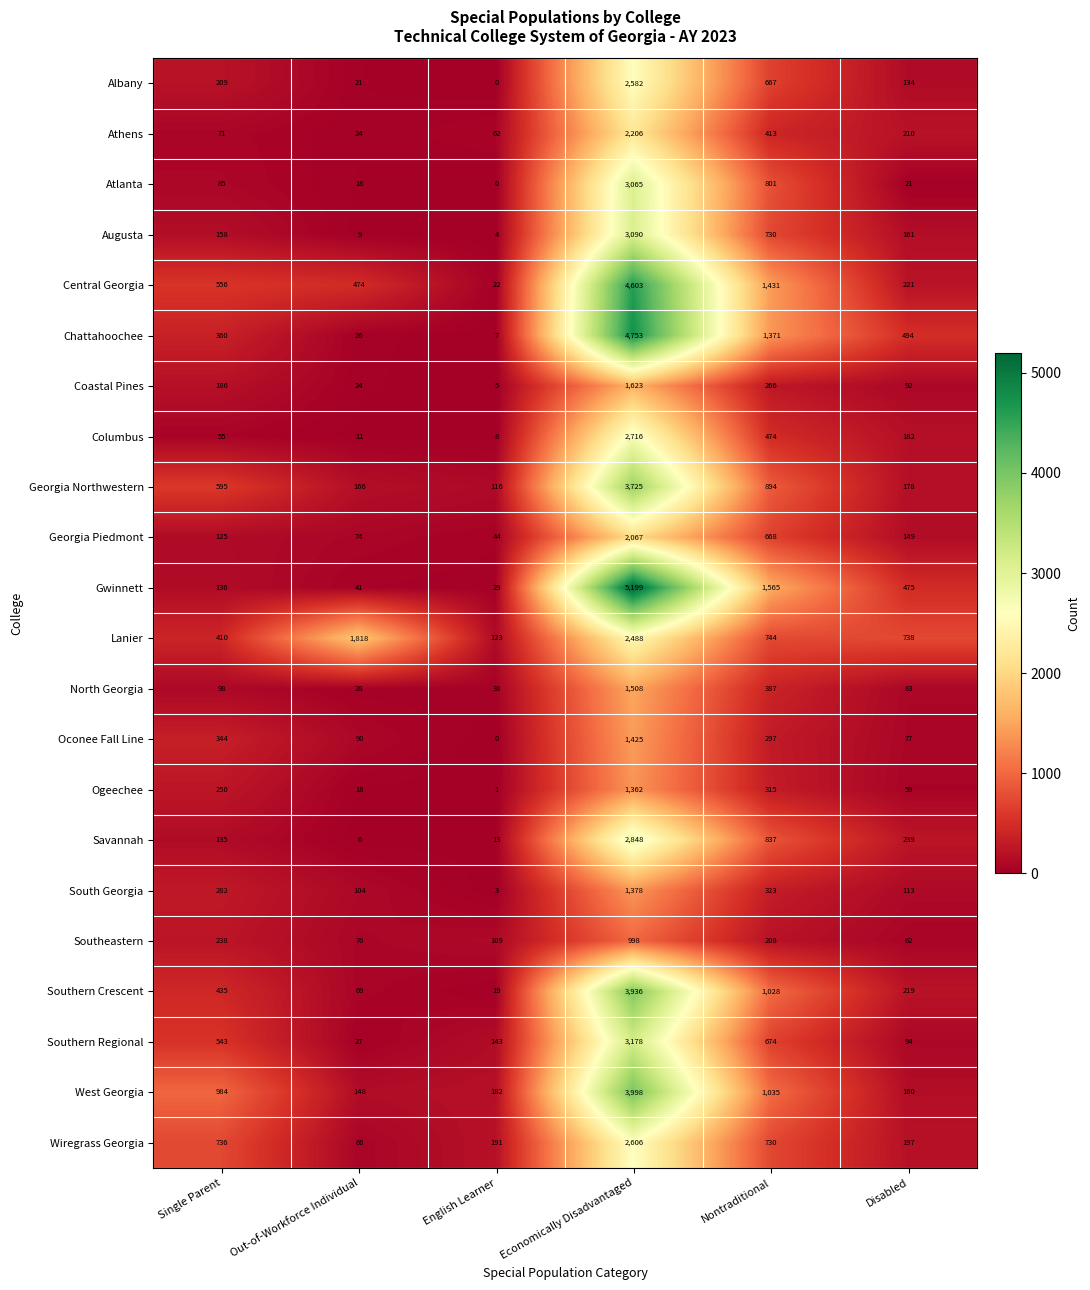

What is the average value of the Coastal Pines series?

366